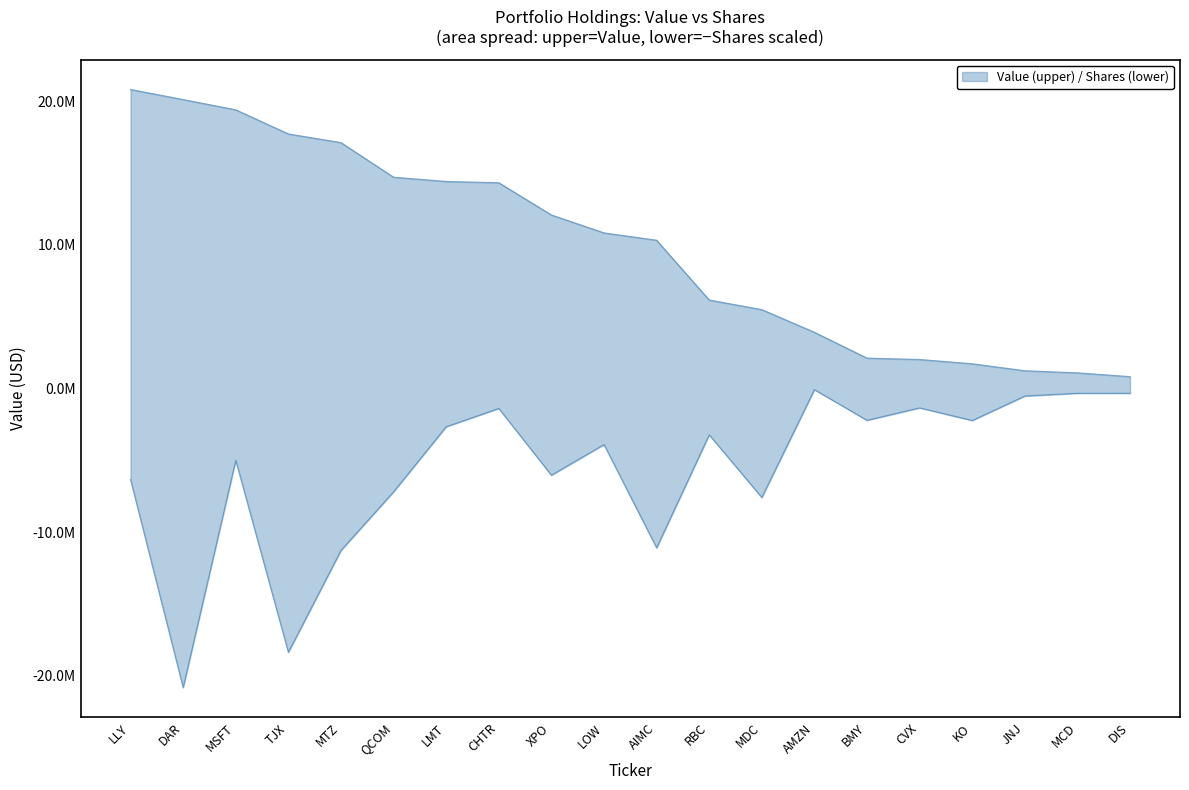

At which category does Shares reach its first local peak?

MSFT